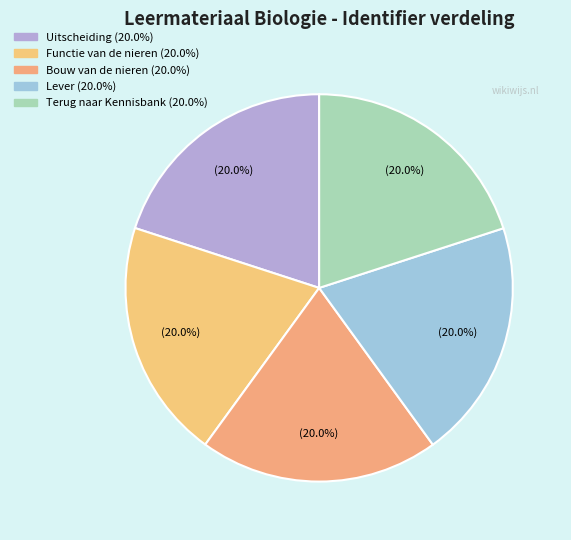

Approximately how many times larger is the value at Functie van de nieren compared to Uitscheiding?

1.0